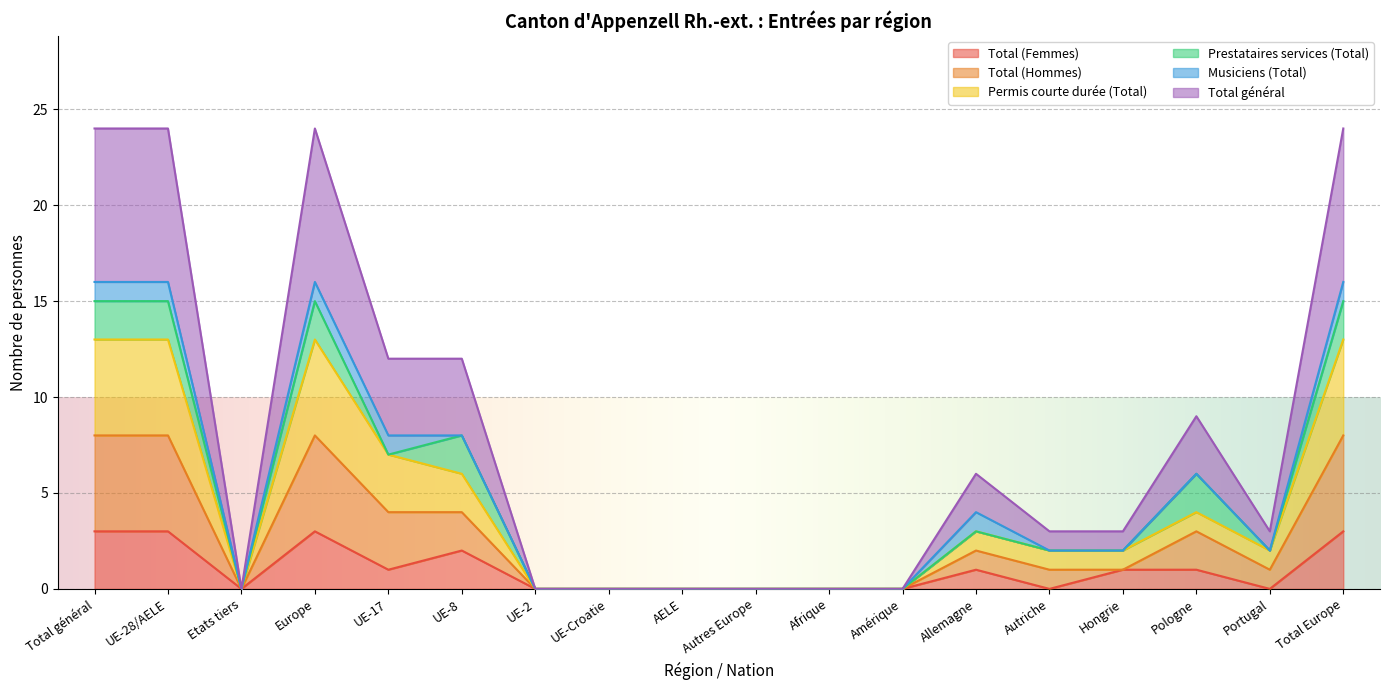

Does the chart display data point markers on the line(s)?

No